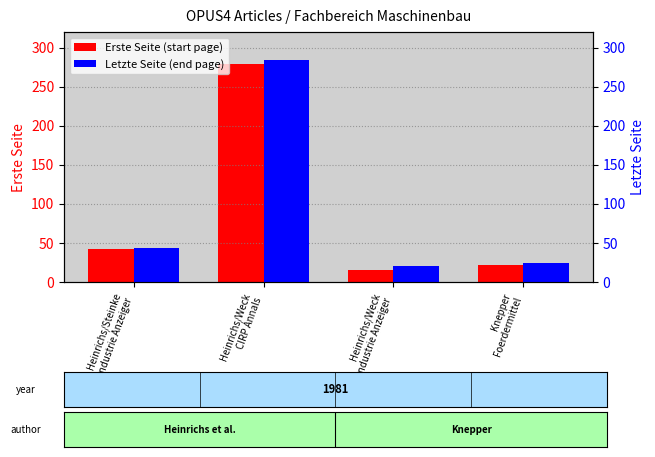

How many bars are there in total?

8